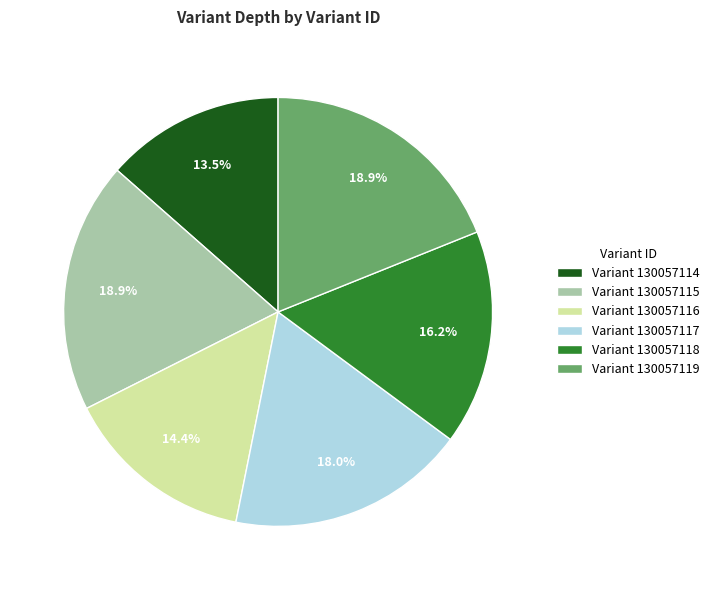

What portion of the pie excludes Variant 130057118?

83.8%